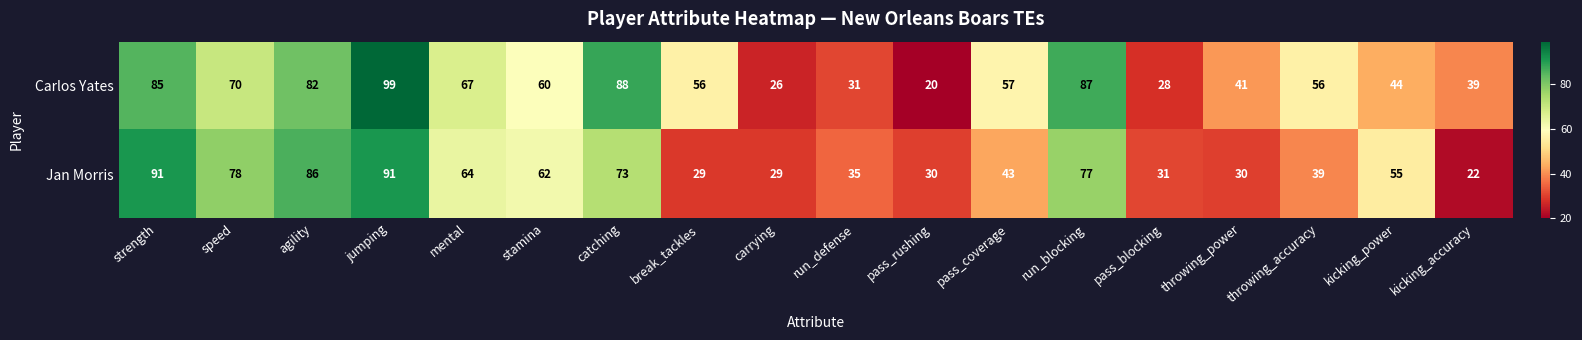

Which series has the largest total across all categories?

Carlos Yates